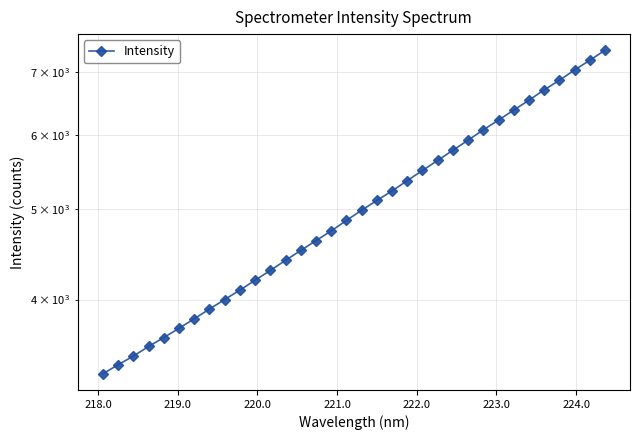

What is the minimum value shown in the chart?

3332.6